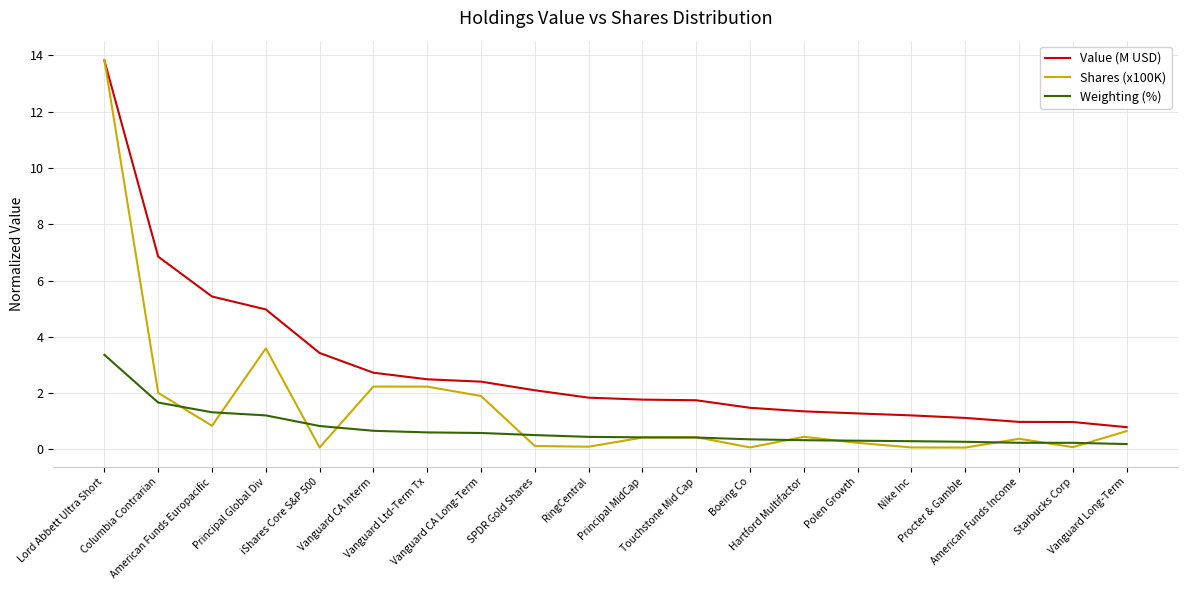

What is the smallest value displayed?

0.1